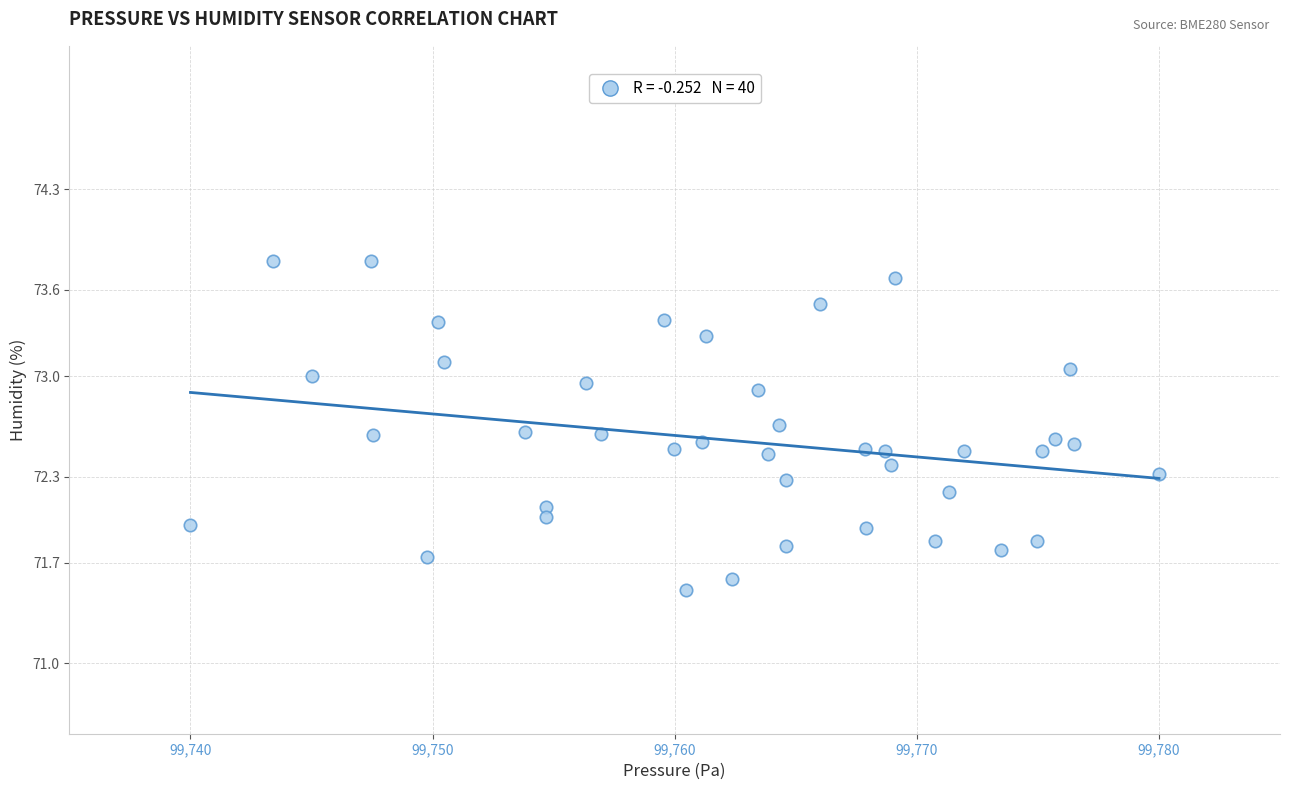

What is the range of Y values (max minus min)?

2.3